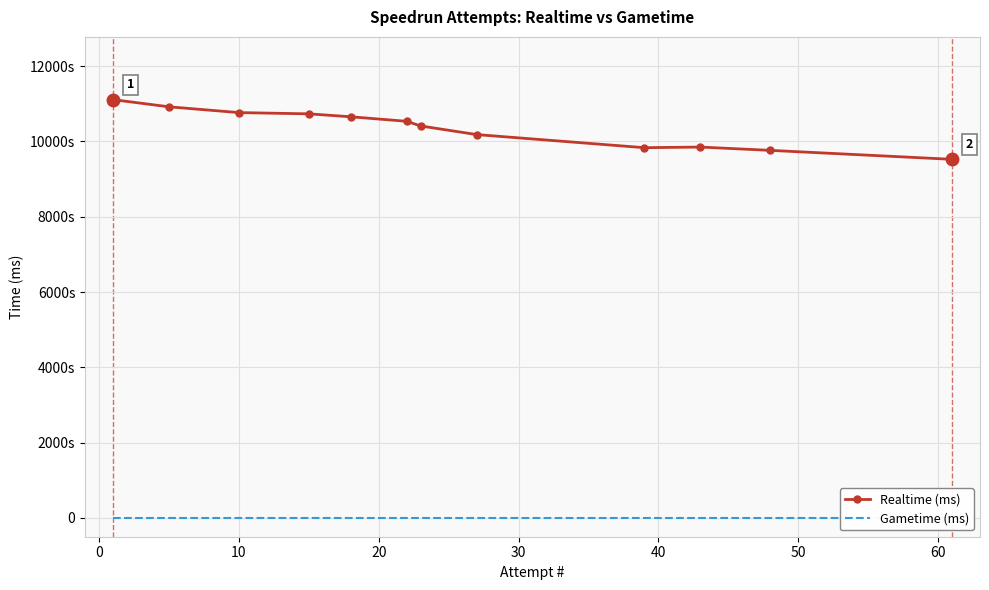

What is the difference between the highest and lowest values at 10?

10765148